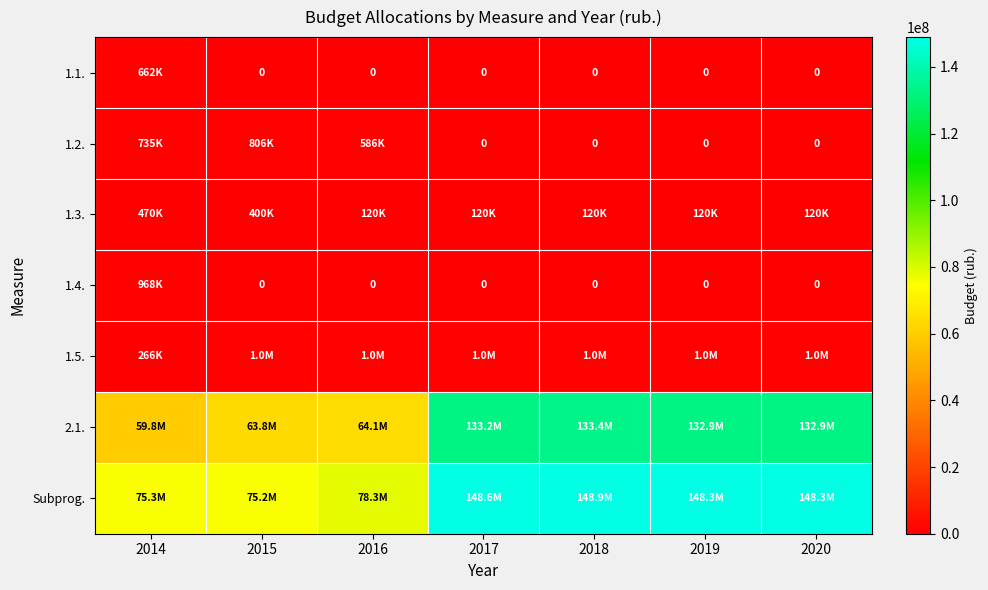

Rank the series at 2014 from lowest to highest value.

1.5., 1.3., 1.1., 1.2., 1.4., 2.1., Subprog.